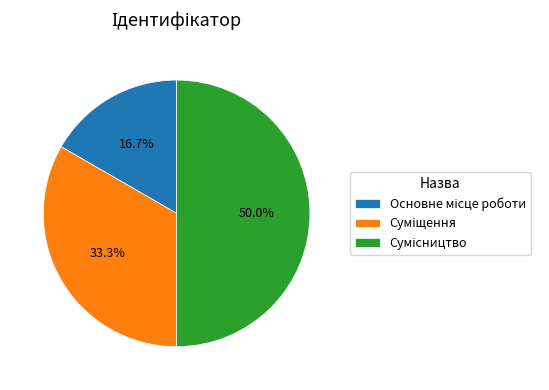

Which category has the smallest portion of the pie?

Основне місце роботи